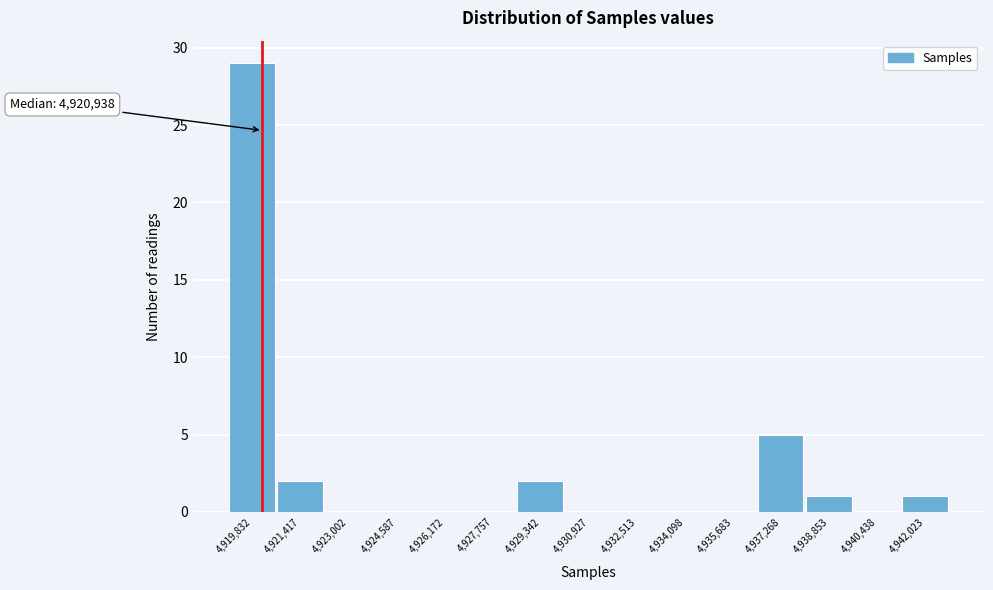

Reading left to right, extract all data points from this chart.

4,919,832=29	4,921,417=2	4,923,002=0	4,924,587=0	4,926,172=0	4,927,757=0	4,929,342=2	4,930,927=0	4,932,513=0	4,934,098=0	4,935,683=0	4,937,268=5	4,938,853=1	4,940,438=0	4,942,023=1